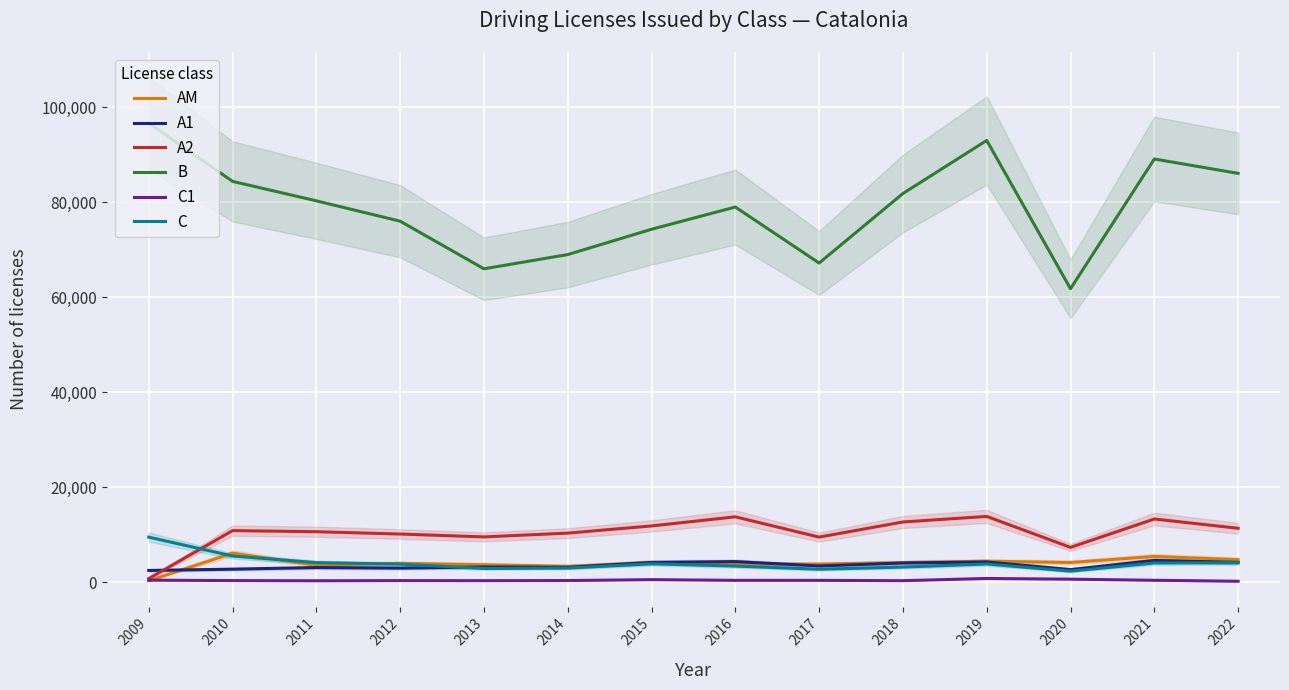

True or false: A1 has more than 2 interior local peaks.

True